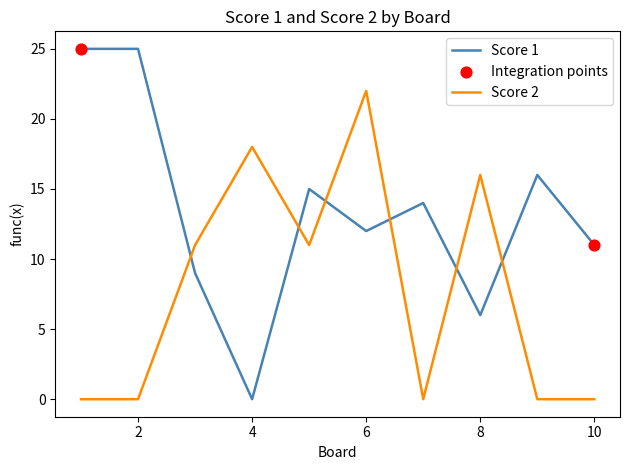

What is the greatest value displayed?

25